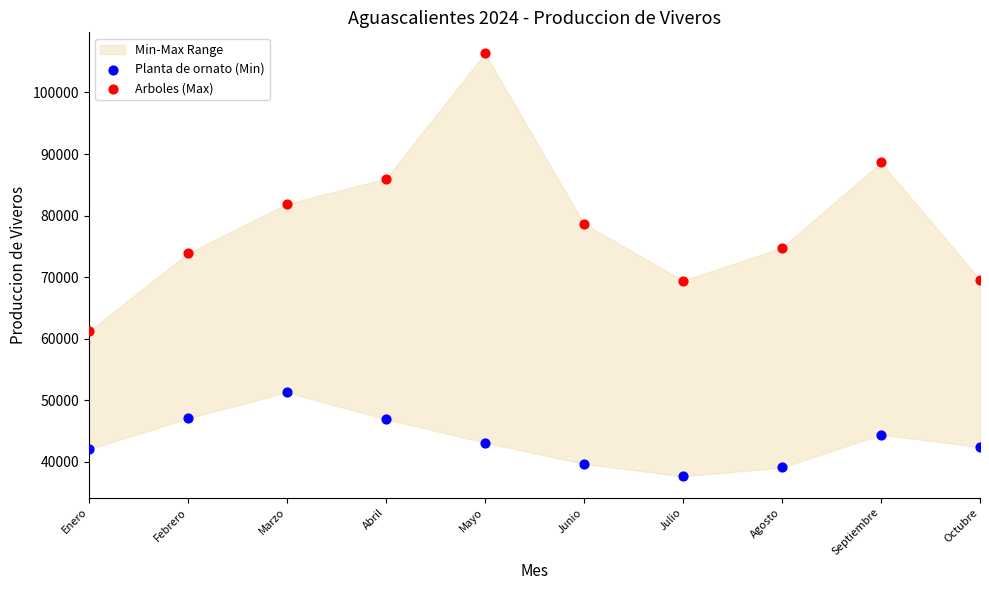

Across all data points, what is the range of Y values (max minus min)?

68664